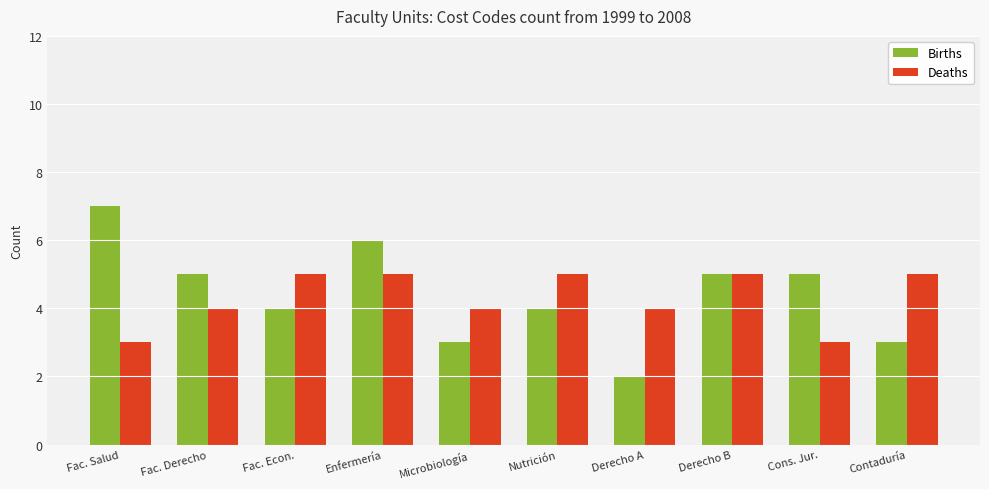

Which series changed the most between Derecho B and Cons. Jur.?

Deaths